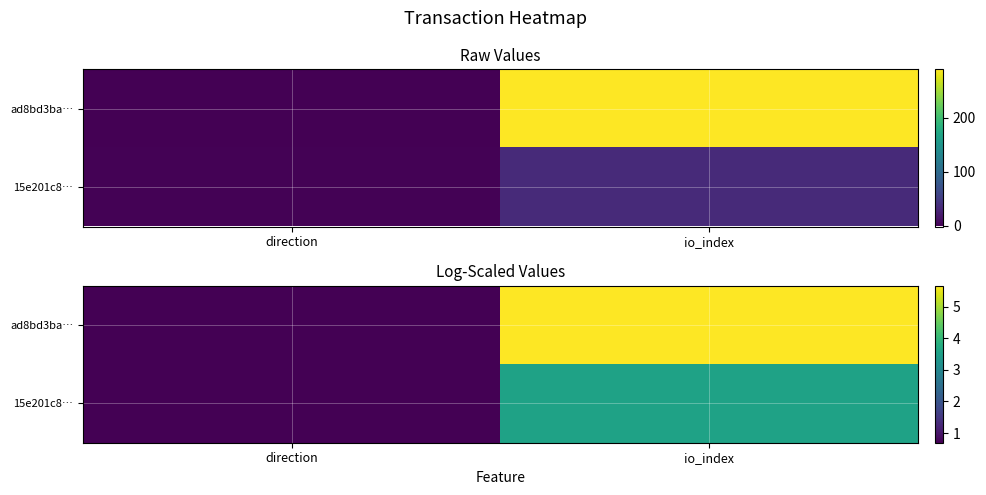

How many data points does each series have?

2